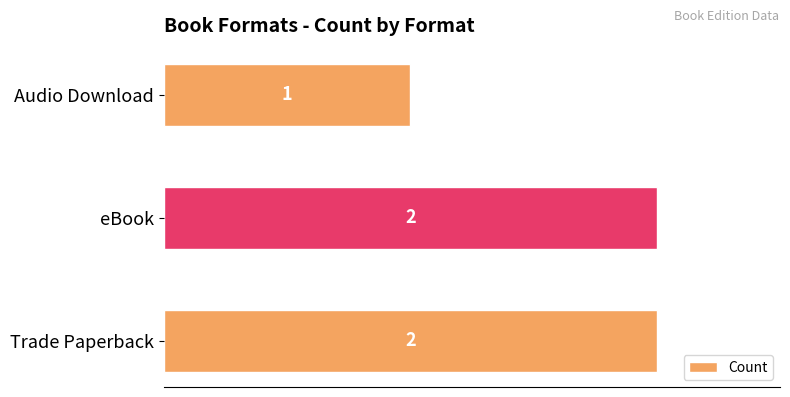

What is the ratio of the value at eBook to the value at Trade Paperback?

1.0